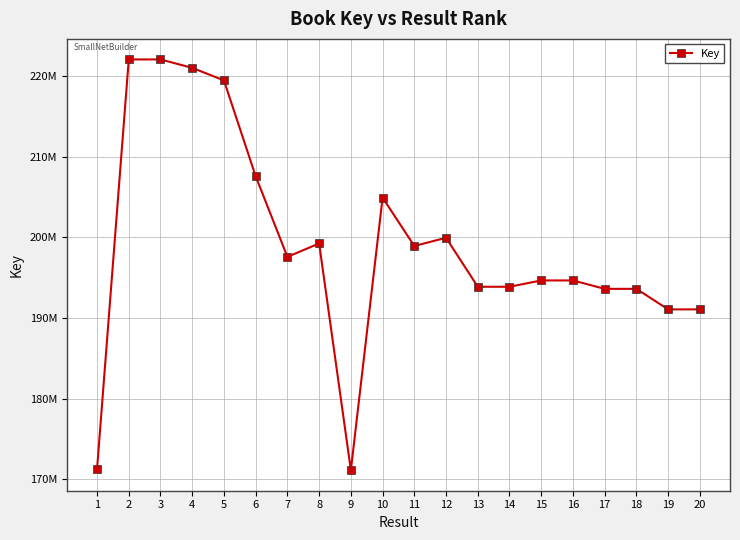

At which label does the data first exceed 197584953?

2